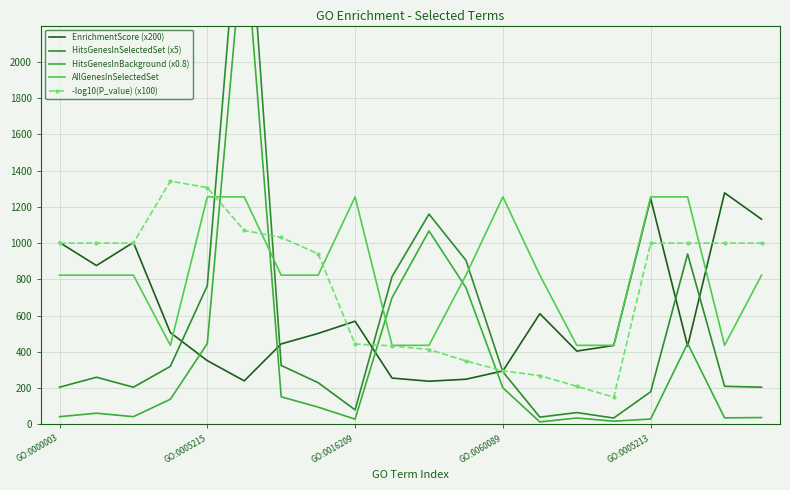

What are all the series names shown in the legend?

EnrichmentScore (x200), HitsGenesInSelectedSet (x5), HitsGenesInBackground (x0.8), AllGenesInSelectedSet, -log10(P_value) (x100)